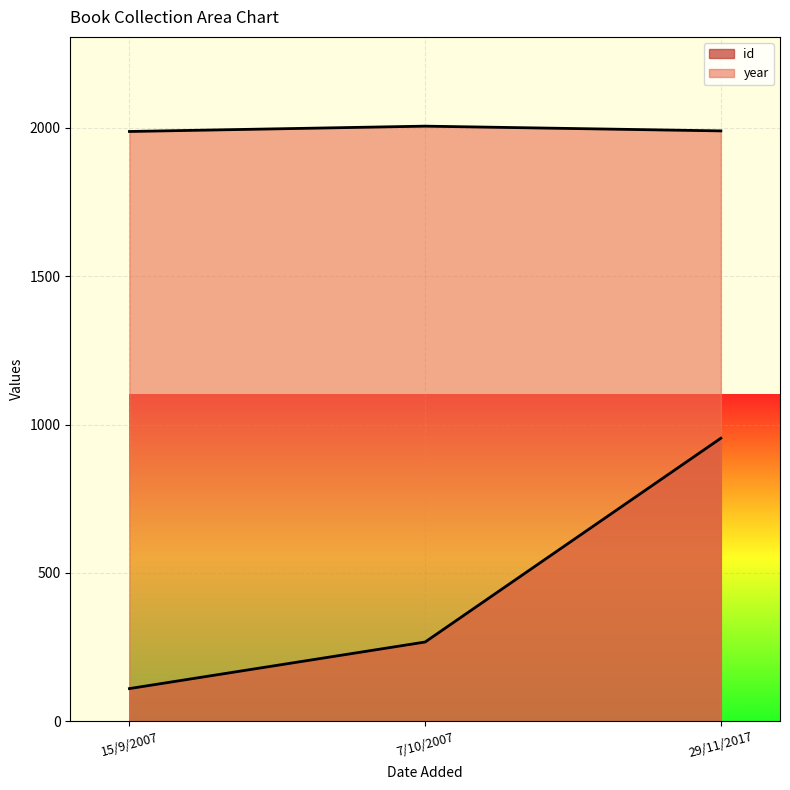

What is the label of the 2nd point from the left?

7/10/2007